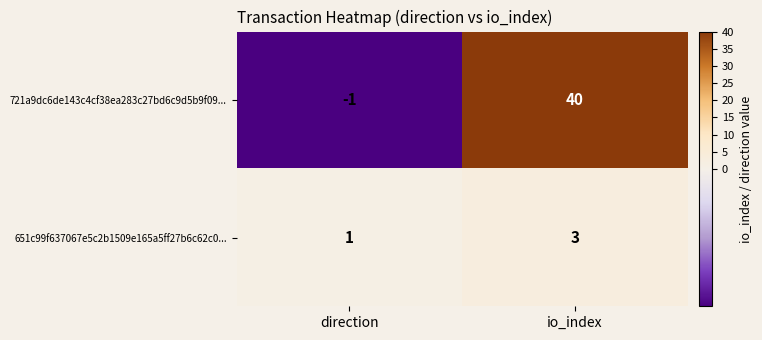

At which label is 651c99f637067e5c2b1509e165a5ff27b6c62c0... closest to 2?

direction